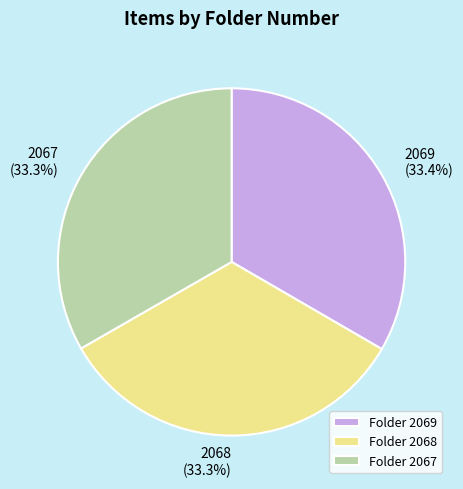

What is the ratio of the value at 2067 to the value at 2068?

1.0